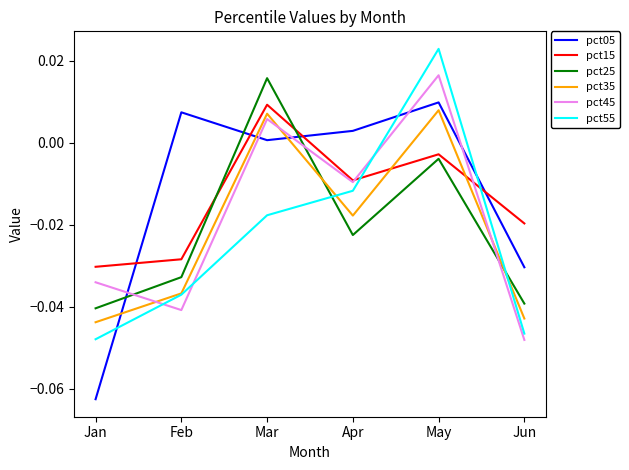

List the labels in order of pct05 value, largest first.

May, Feb, Apr, Mar, Jun, Jan